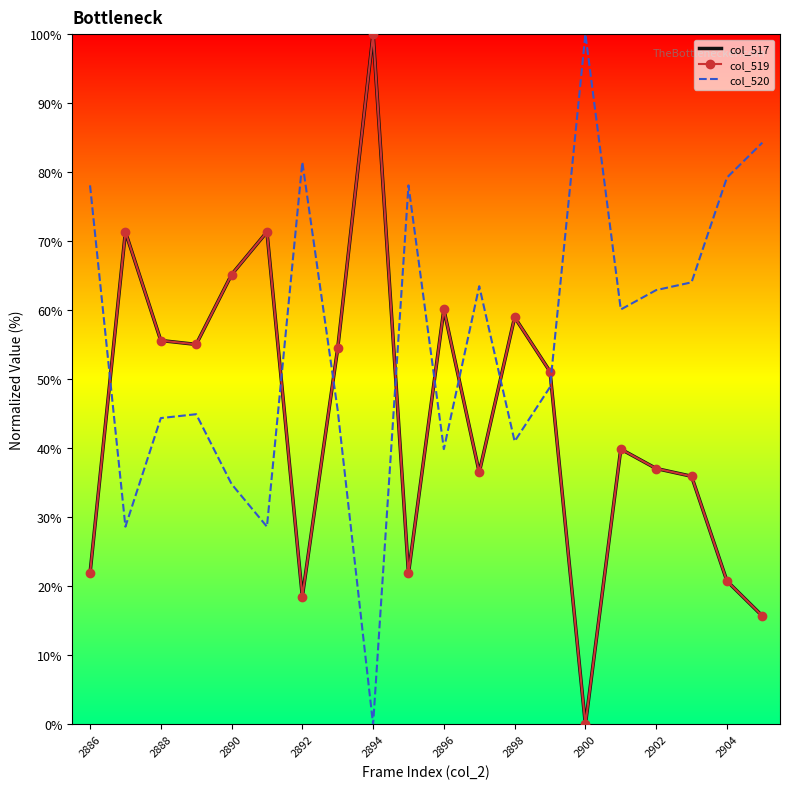

What is the value of the col_519 point at the 9th from the left?

100.0